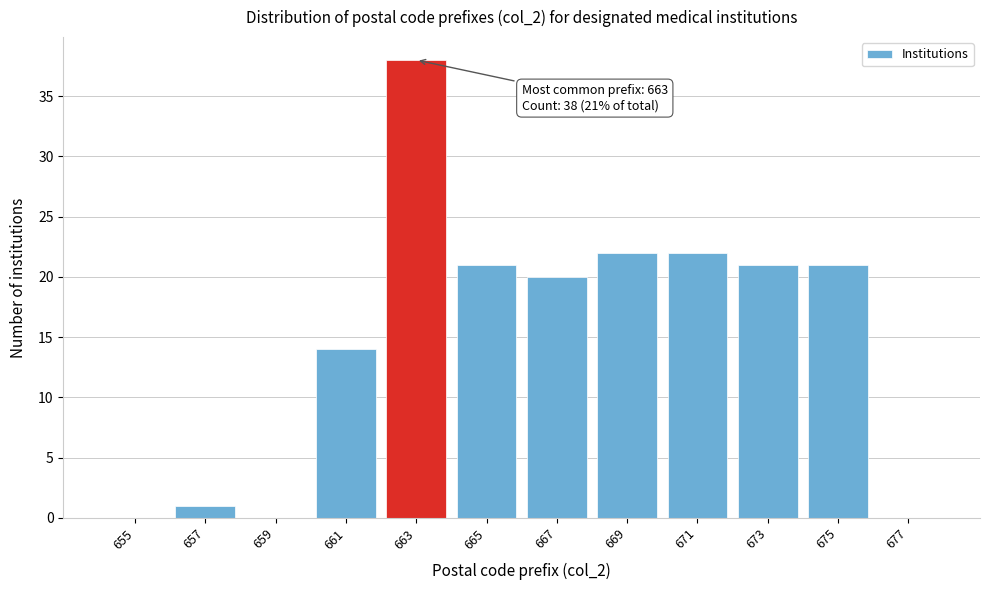

Over which range of the x-axis is the bar tallest?

662 to 664